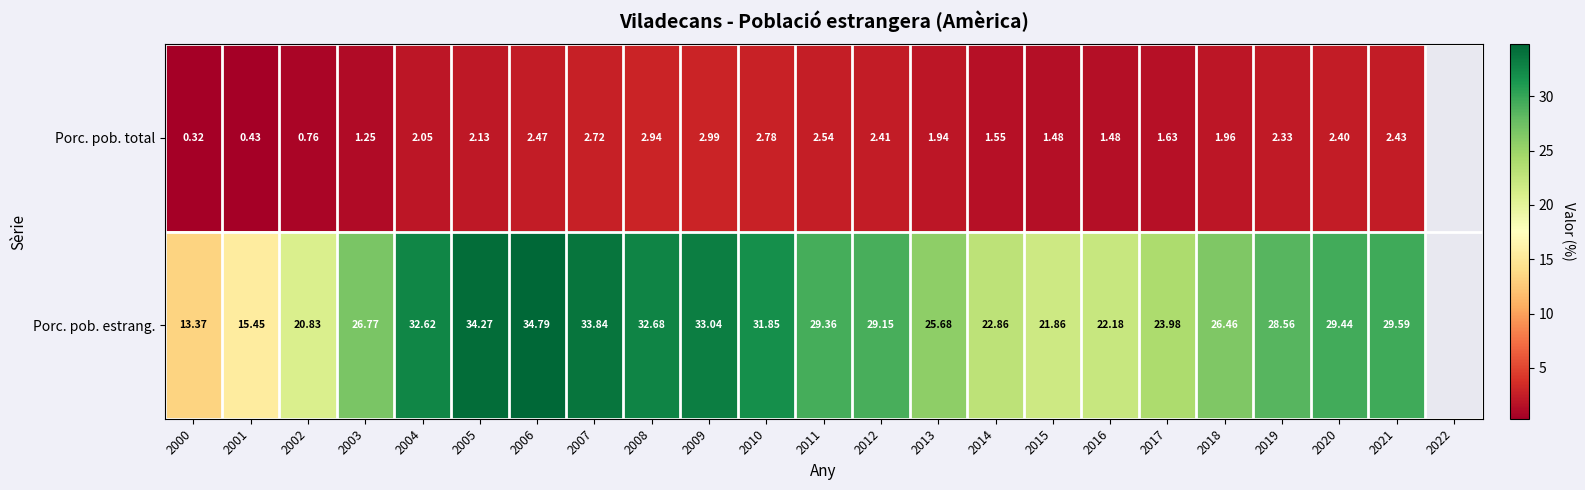

Rank the series by their maximum value, from lowest to highest.

Porc. pob. total, Porc. pob. estrang.